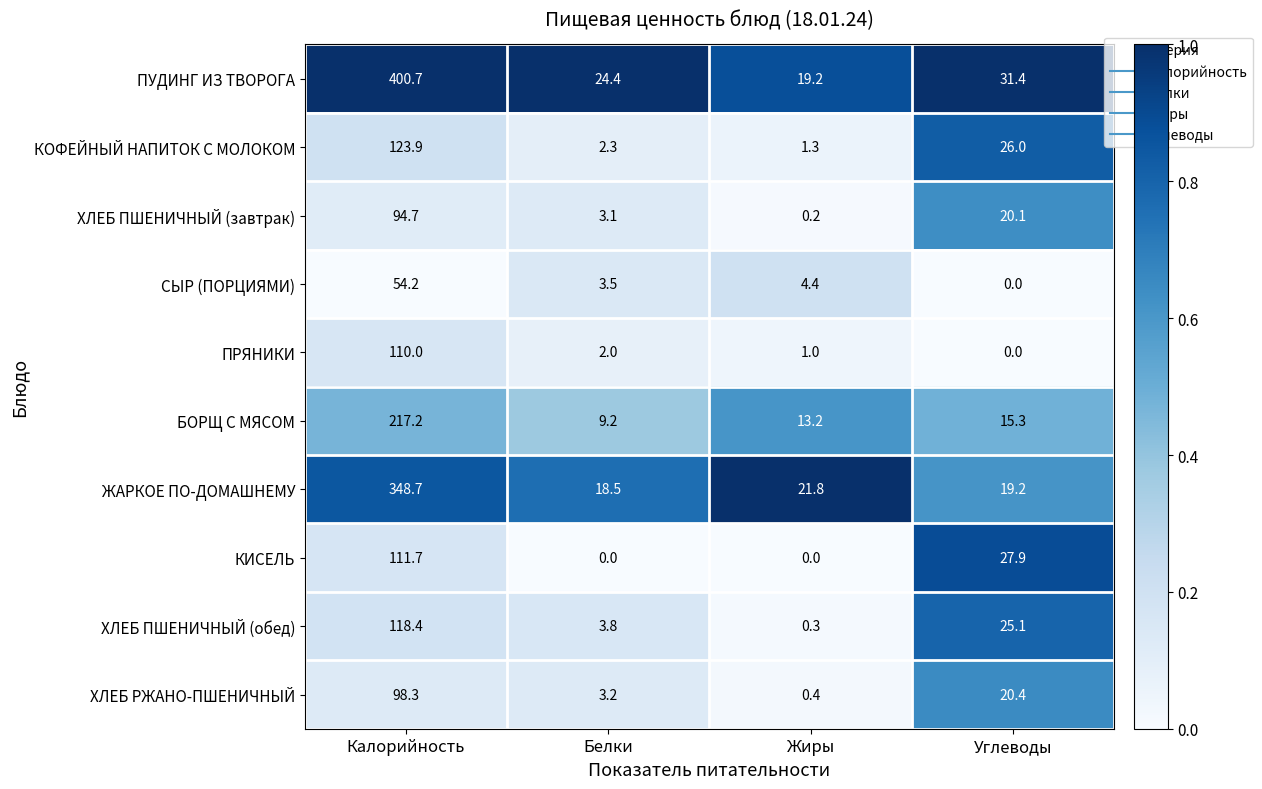

The СЫР (ПОРЦИЯМИ) series shows 3.5 at Белки. True or false?

True